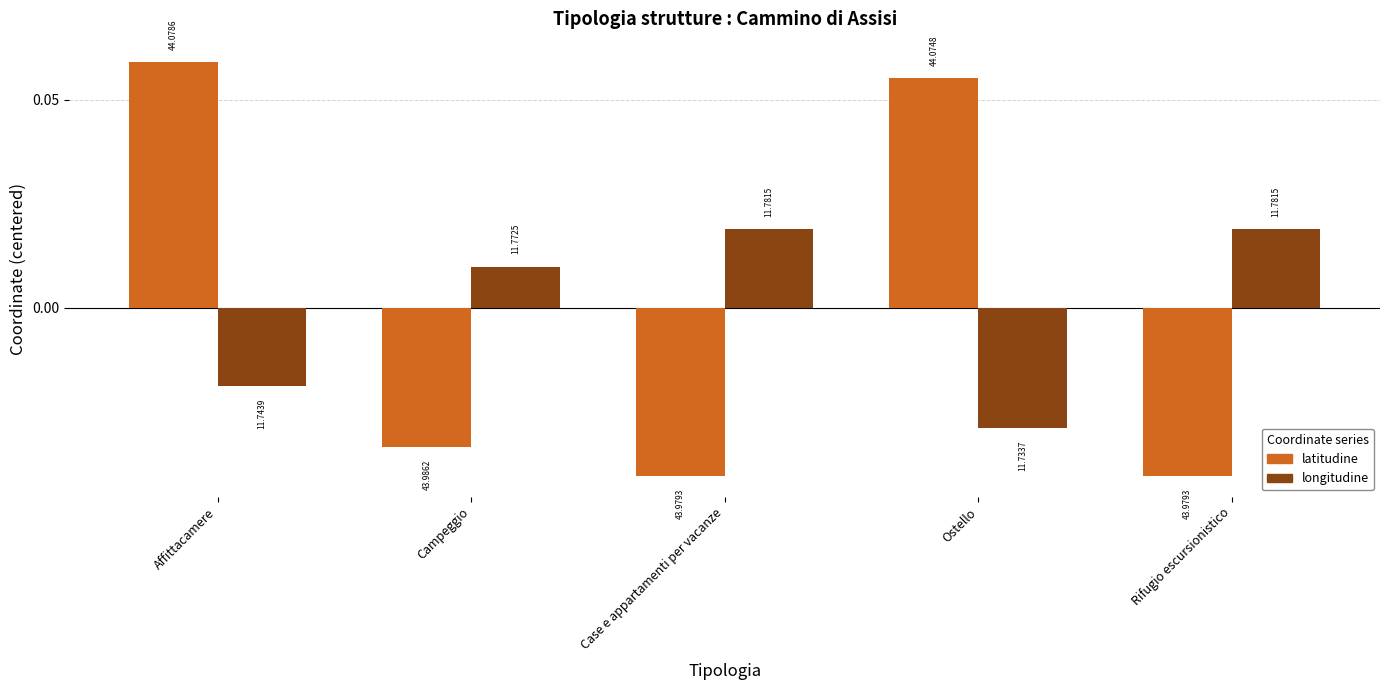

The value of latitudine at Campeggio is -0.0. True or false?

True